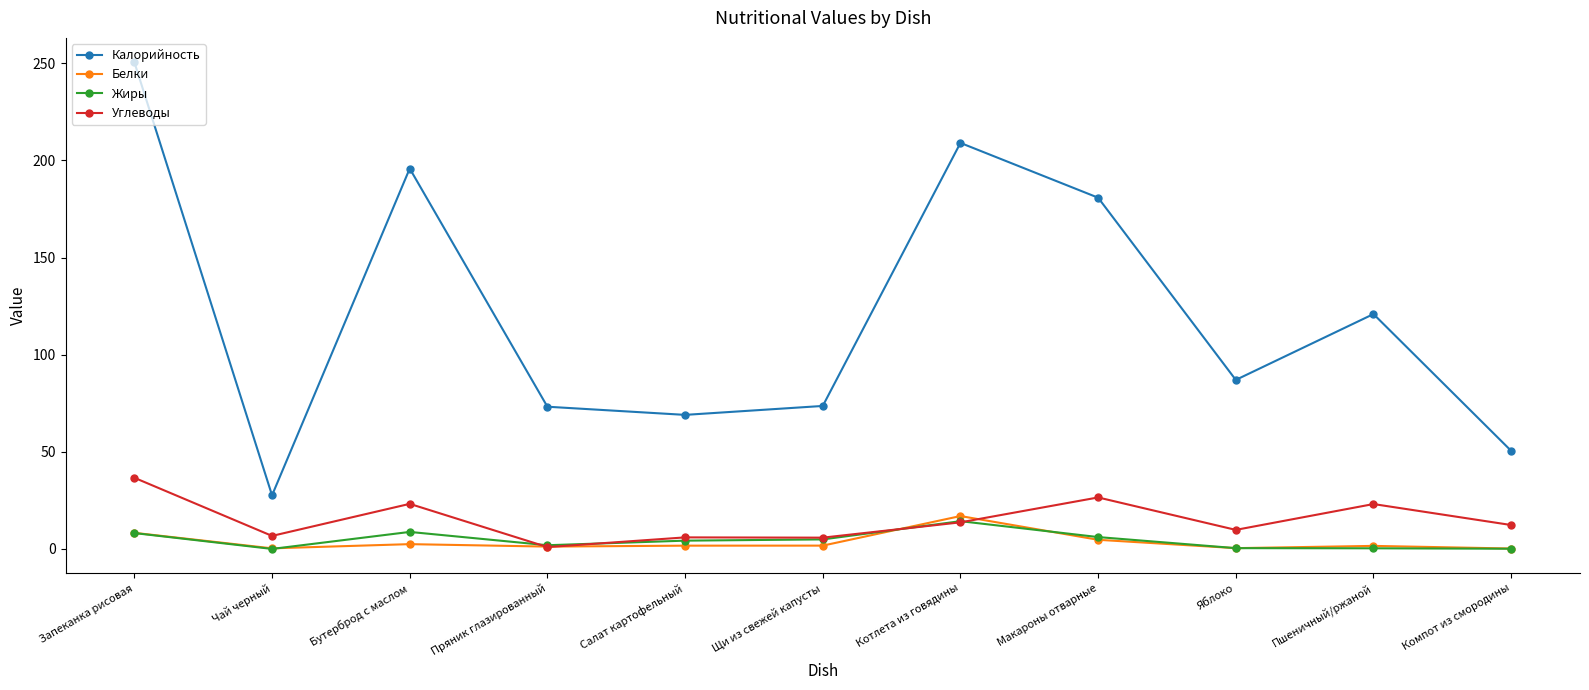

How many data points does each series have?

11